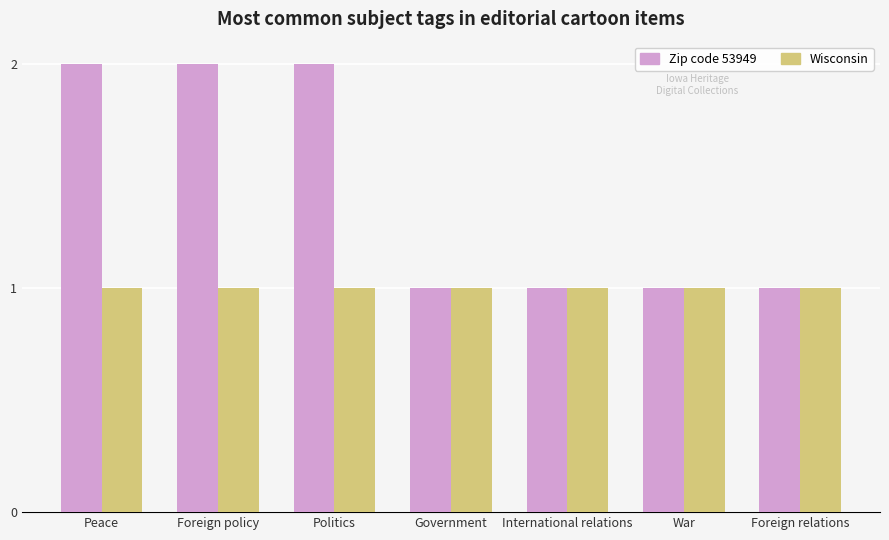

Is the value of Wisconsin at Peace greater than the value of Zip code 53949 at Foreign policy?

No